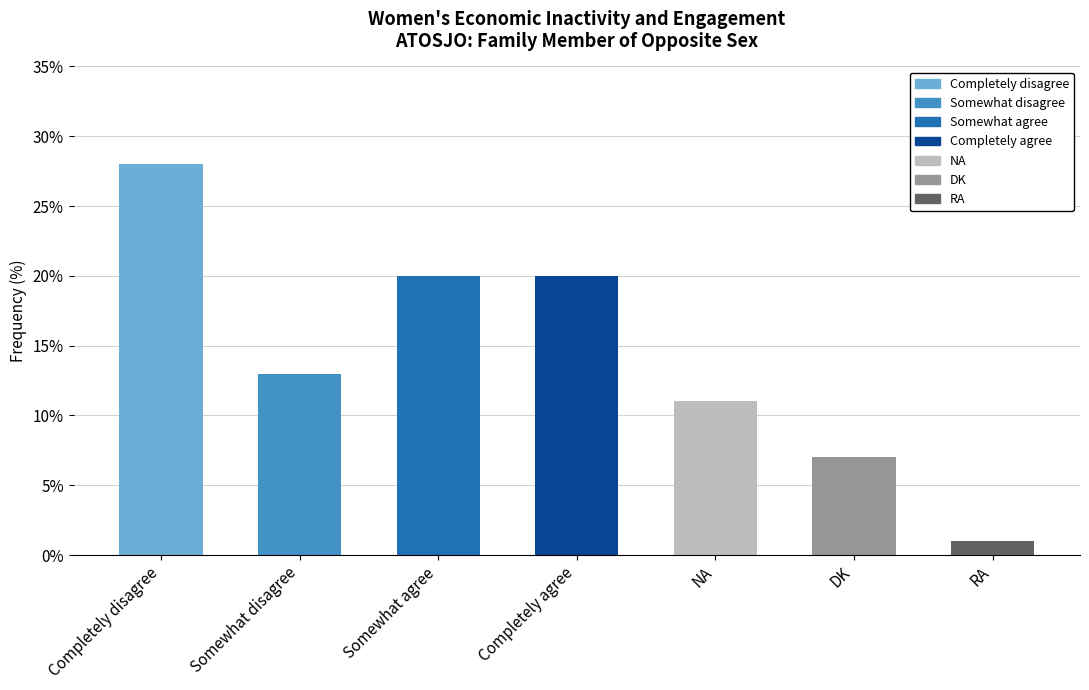

Reading right to left, transcribe all the data shown in this chart.

1	7	11	20	20	13	28